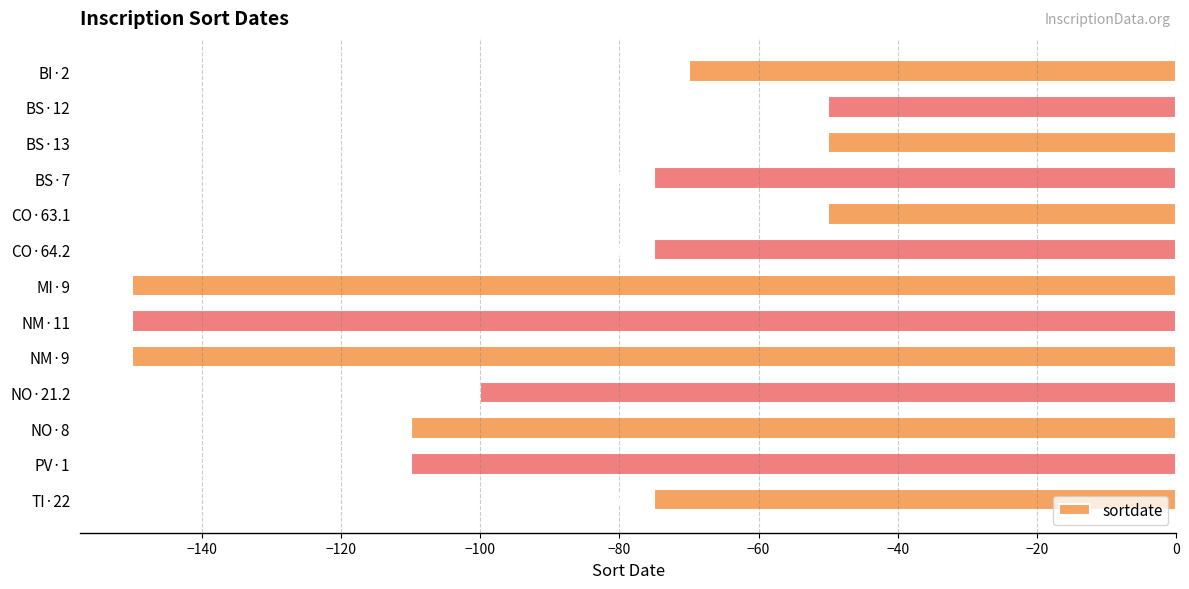

Between CO·63.1 and NO·8, which is larger?

CO·63.1